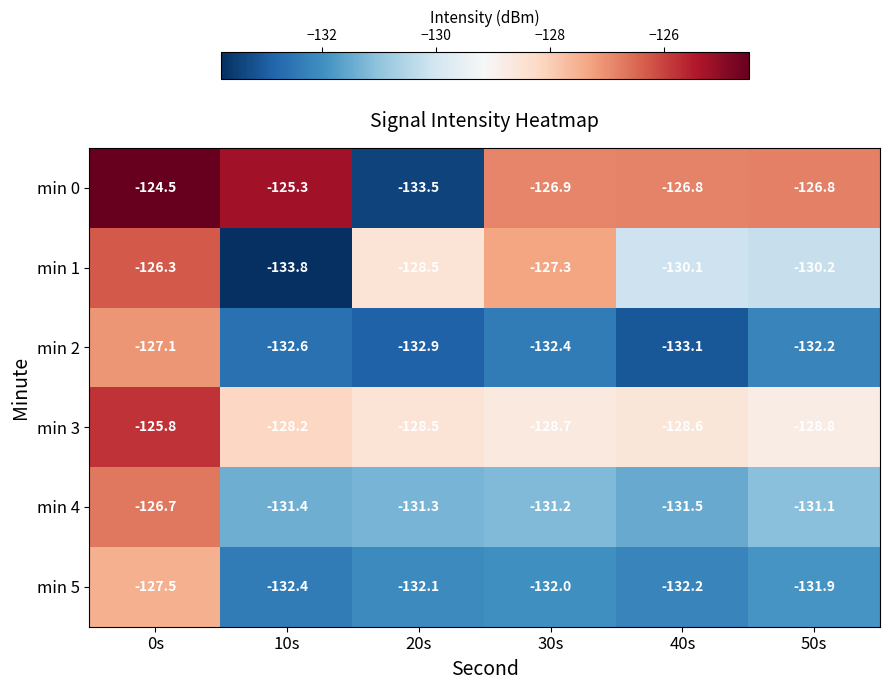

Rank the series by their maximum value, from highest to lowest.

min 0, min 3, min 1, min 4, min 2, min 5